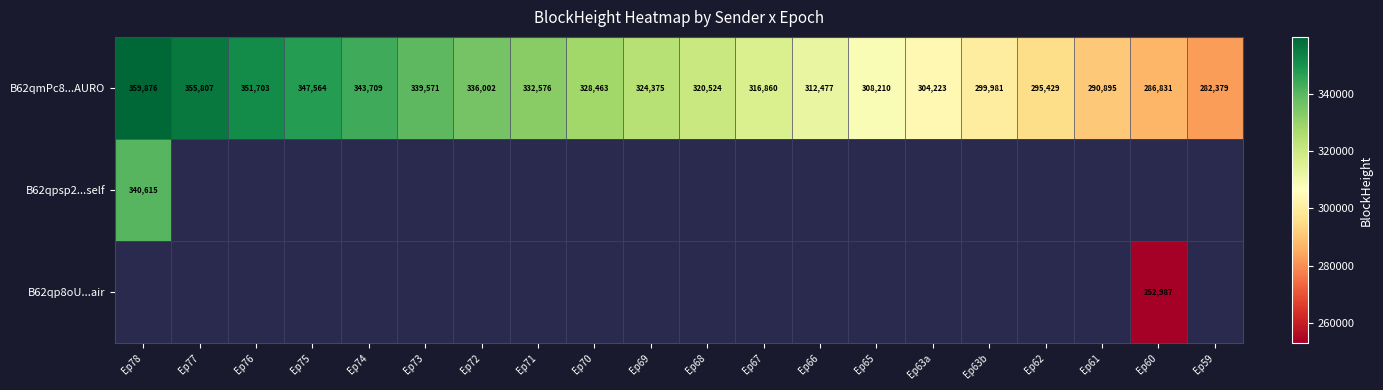

What is the difference between the B62qmPc8...AURO values at Ep66 and Ep78?

47399